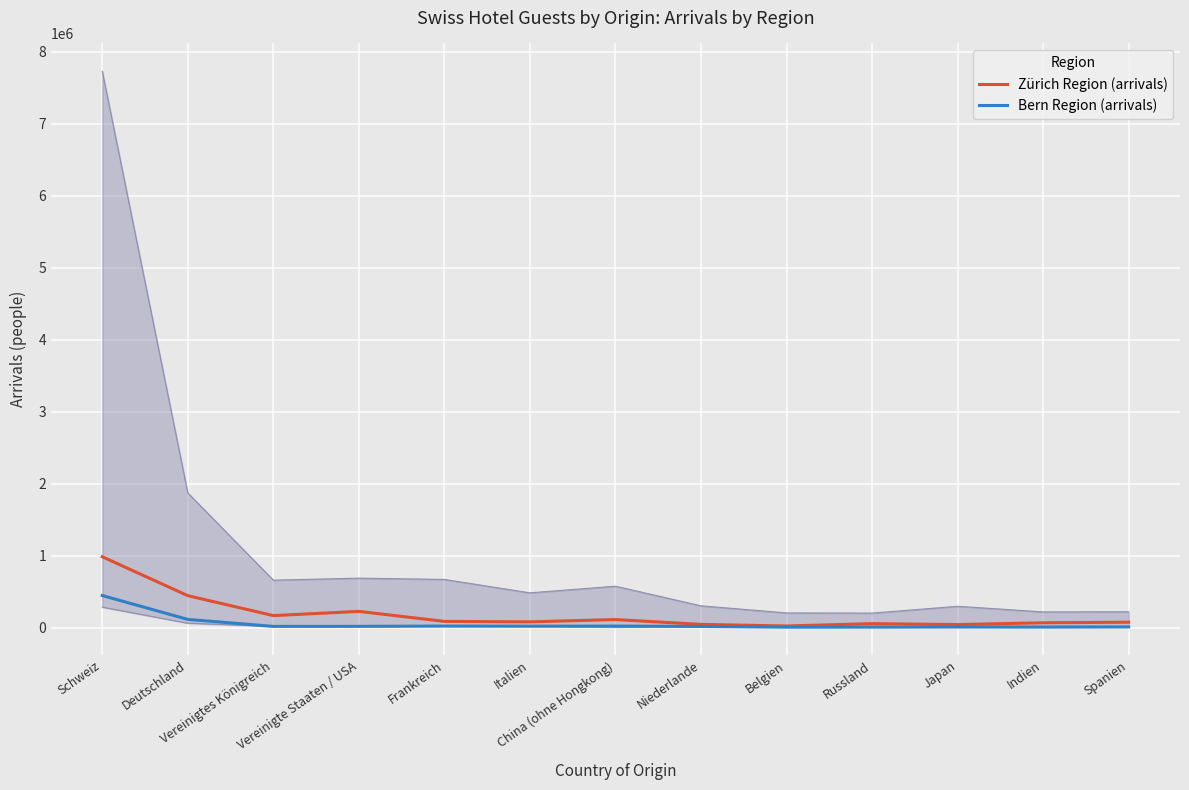

How many lines are shown in the chart?

2